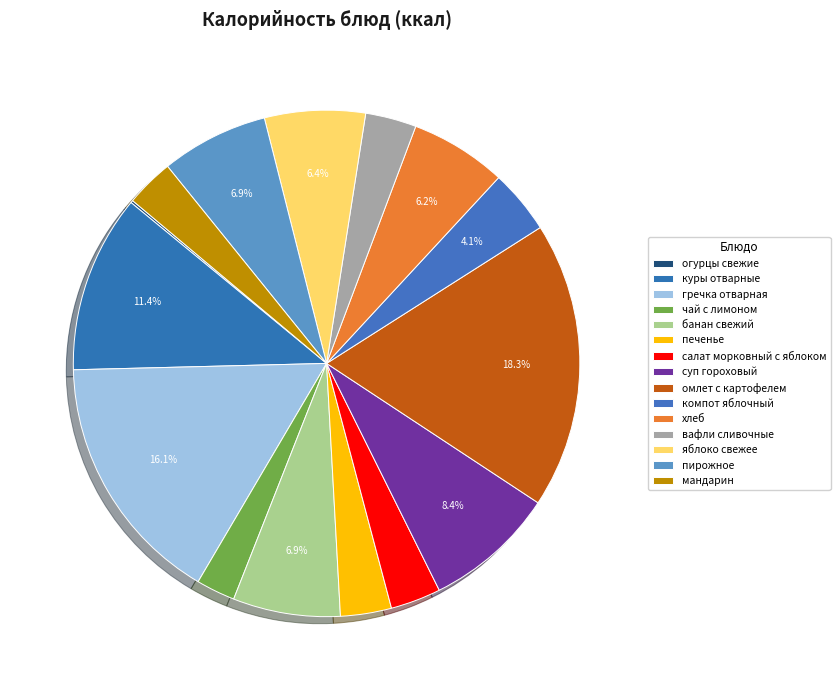

What is the change in value from компот яблочный to пирожное?

+42.1